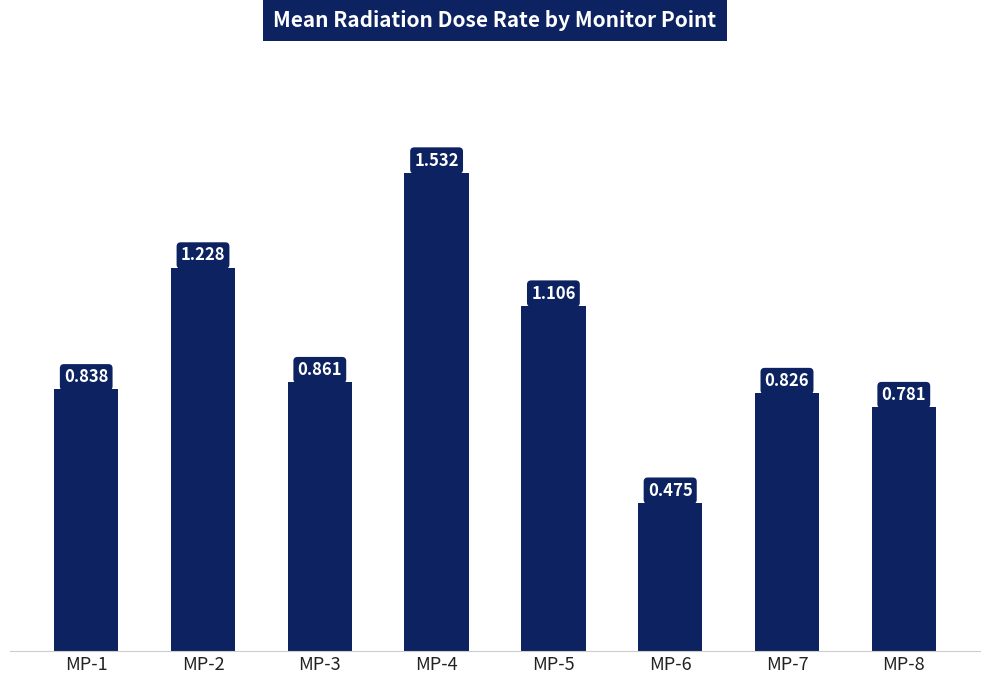

The value at MP-2 is 1.2. True or false?

True